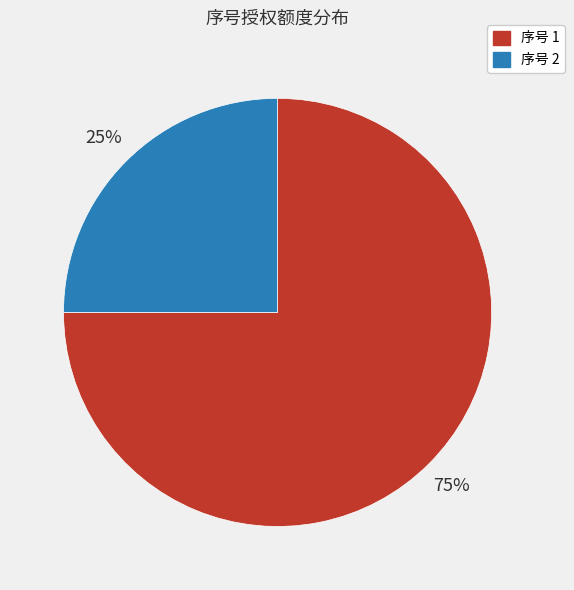

True or false: 序号 2 accounts for 25% of the total.

True